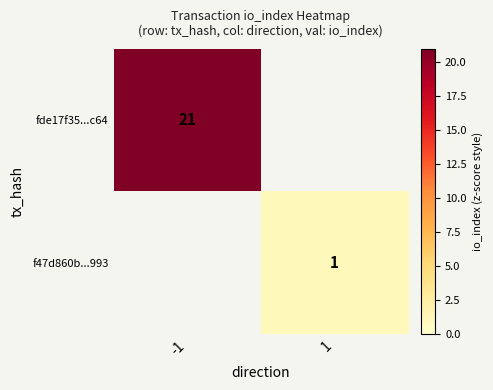

The value of fde17f35...c64 at -1 is 21. True or false?

True